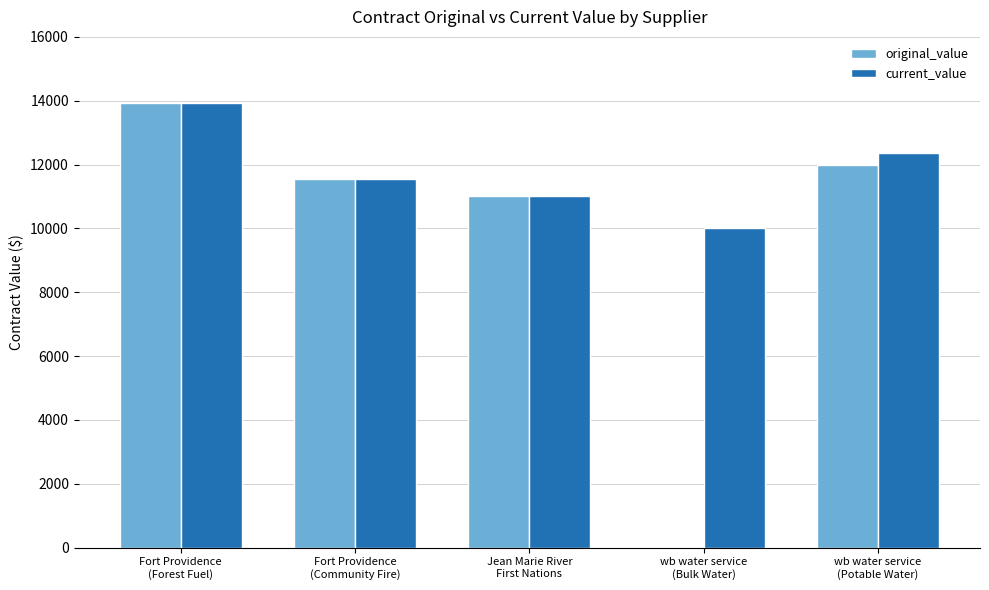

Reading left to right, transcribe all the data shown in this chart.

original_value: Fort Providence
(Forest Fuel)=13940	Fort Providence
(Community Fire)=11550	Jean Marie River
First Nations=11000	wb water service
(Bulk Water)=0	wb water service
(Potable Water)=12000
current_value: Fort Providence
(Forest Fuel)=13940	Fort Providence
(Community Fire)=11550	Jean Marie River
First Nations=11000	wb water service
(Bulk Water)=10000	wb water service
(Potable Water)=12361